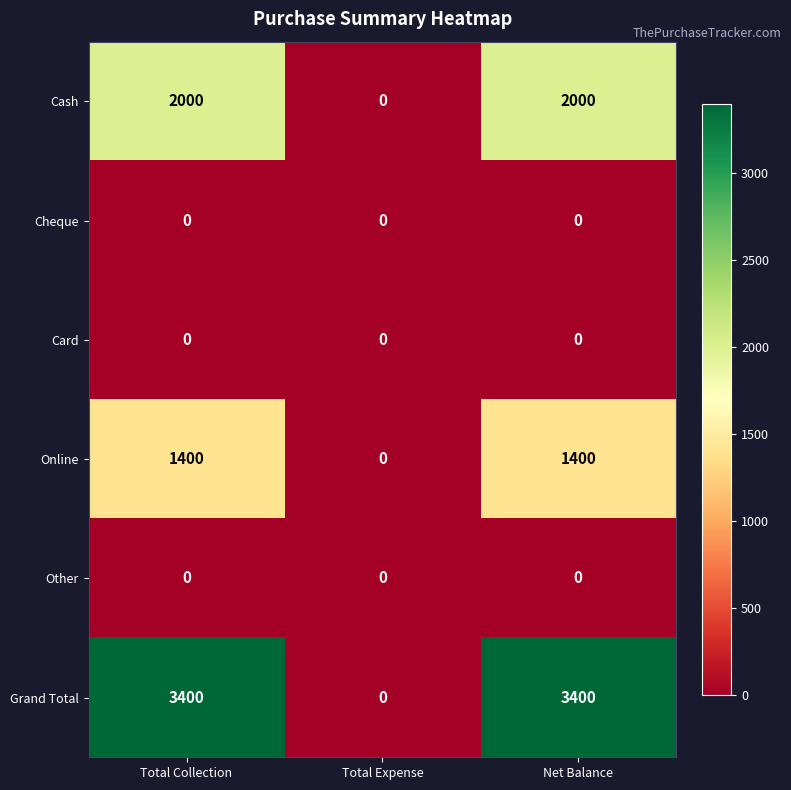

What is the difference between the maximum and minimum values in the Online series?

1400